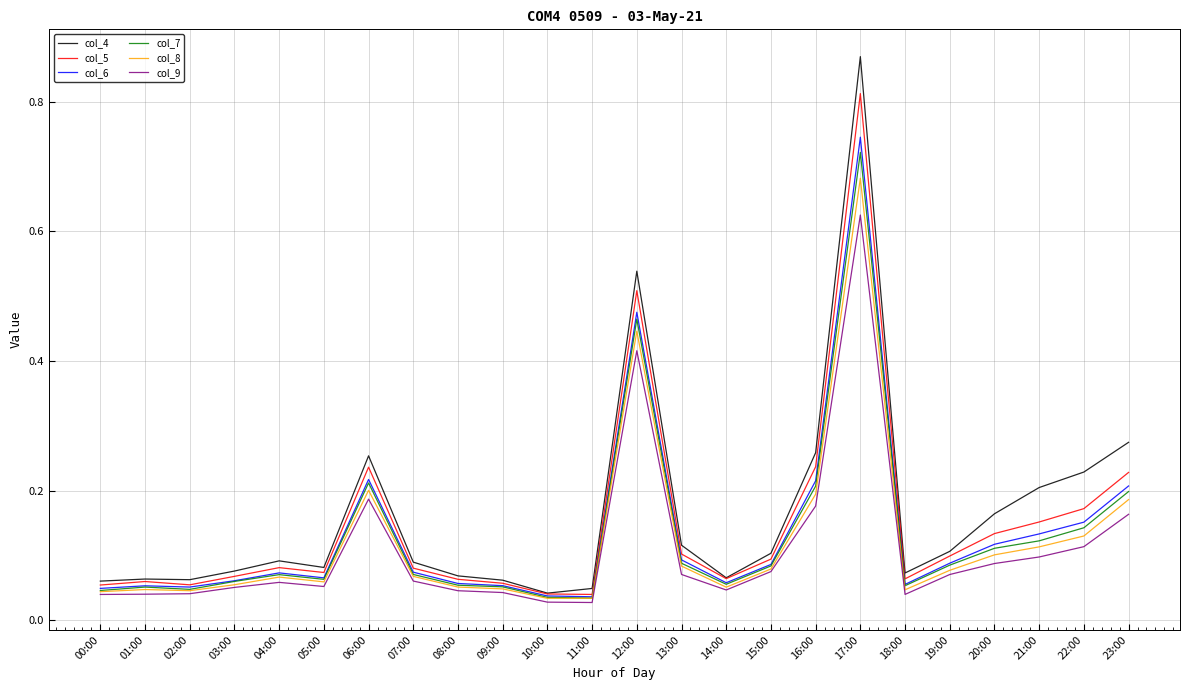

Which series has the widest spread of values?

col_4